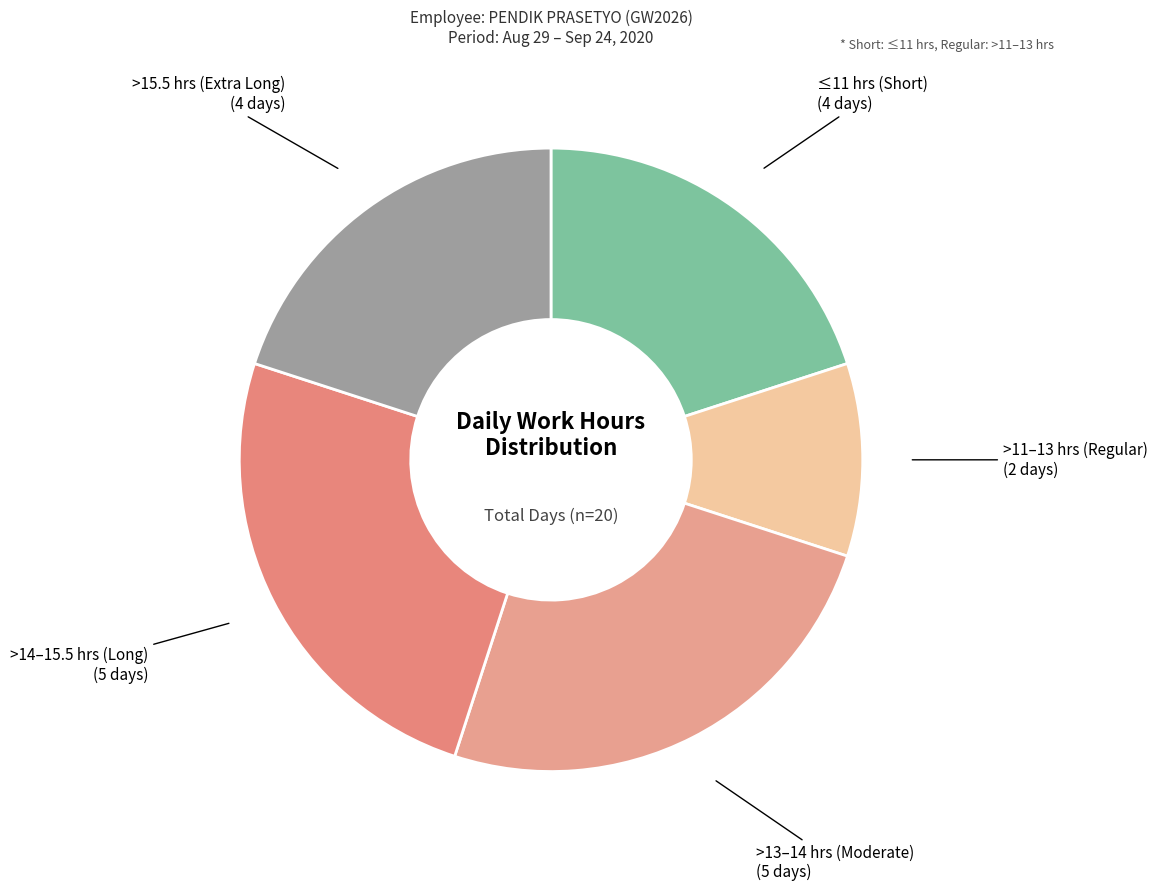

True or false: >14–15.5 hrs (Long) accounts for 25% of the total.

True